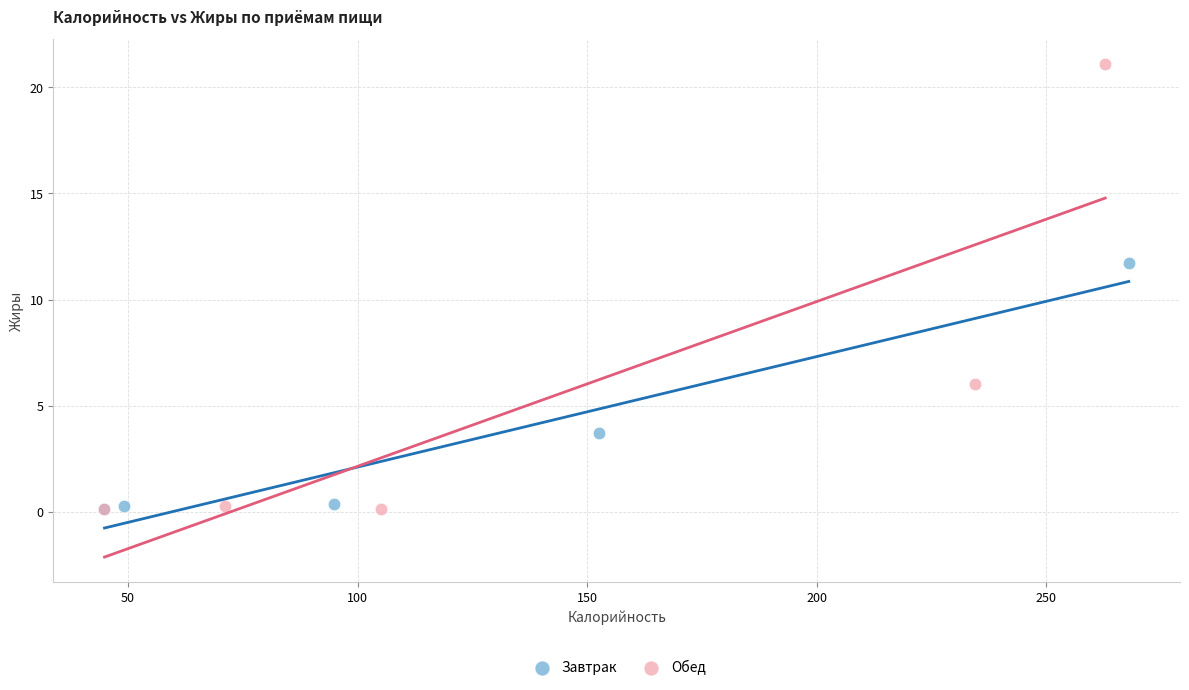

Which series has the largest Y range (max minus min)?

Обед